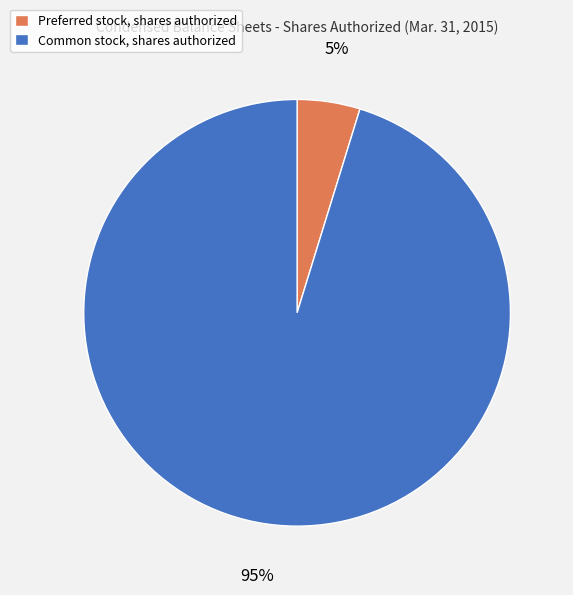

To the nearest percent, what is the difference between the largest and smallest slice percentages?

90%